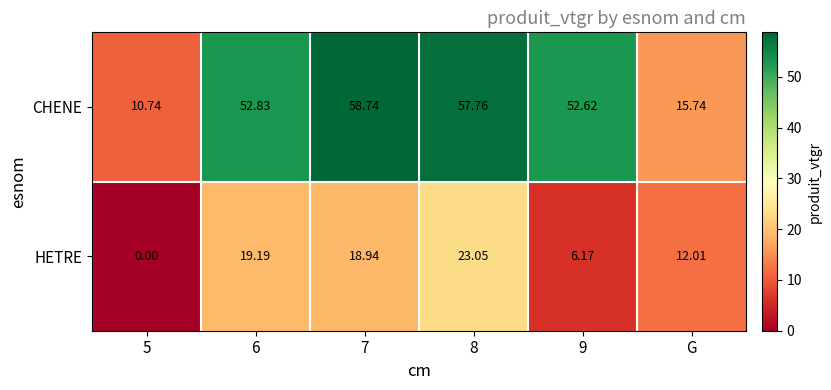

Where is HETRE nearest to the value 11?

G